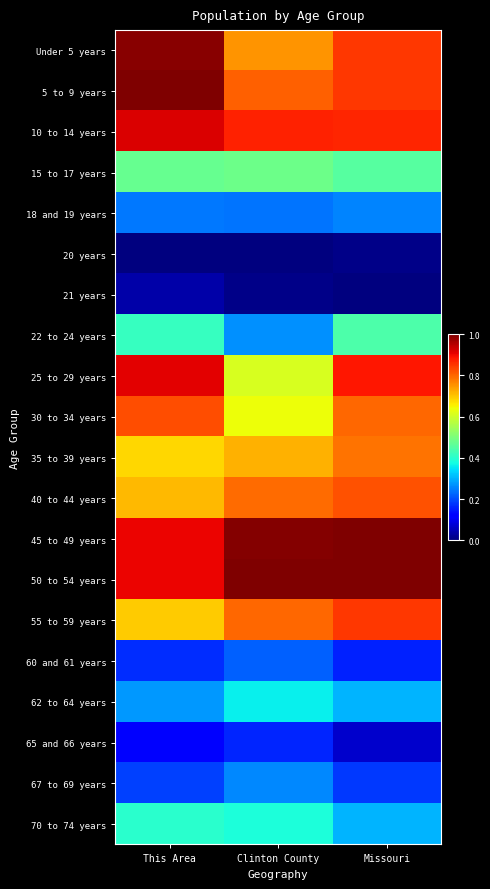

Reading left to right, list all the values displayed in this chart.

Under 5 years: This Area=1.0	Clinton County=0.8	Missouri=0.8
5 to 9 years: This Area=1.0	Clinton County=0.8	Missouri=0.8
10 to 14 years: This Area=0.9	Clinton County=0.9	Missouri=0.9
15 to 17 years: This Area=0.5	Clinton County=0.5	Missouri=0.5
18 and 19 years: This Area=0.2	Clinton County=0.2	Missouri=0.3
20 years: This Area=0.0	Clinton County=0.0	Missouri=0.0
21 years: This Area=0.0	Clinton County=0.0	Missouri=0.0
22 to 24 years: This Area=0.4	Clinton County=0.3	Missouri=0.4
25 to 29 years: This Area=0.9	Clinton County=0.6	Missouri=0.9
30 to 34 years: This Area=0.8	Clinton County=0.6	Missouri=0.8
35 to 39 years: This Area=0.7	Clinton County=0.7	Missouri=0.8
40 to 44 years: This Area=0.7	Clinton County=0.8	Missouri=0.8
45 to 49 years: This Area=0.9	Clinton County=1.0	Missouri=1.0
50 to 54 years: This Area=0.9	Clinton County=1.0	Missouri=1.0
55 to 59 years: This Area=0.7	Clinton County=0.8	Missouri=0.8
60 and 61 years: This Area=0.2	Clinton County=0.2	Missouri=0.2
62 to 64 years: This Area=0.3	Clinton County=0.4	Missouri=0.3
65 and 66 years: This Area=0.1	Clinton County=0.2	Missouri=0.1
67 to 69 years: This Area=0.2	Clinton County=0.3	Missouri=0.2
70 to 74 years: This Area=0.4	Clinton County=0.4	Missouri=0.3